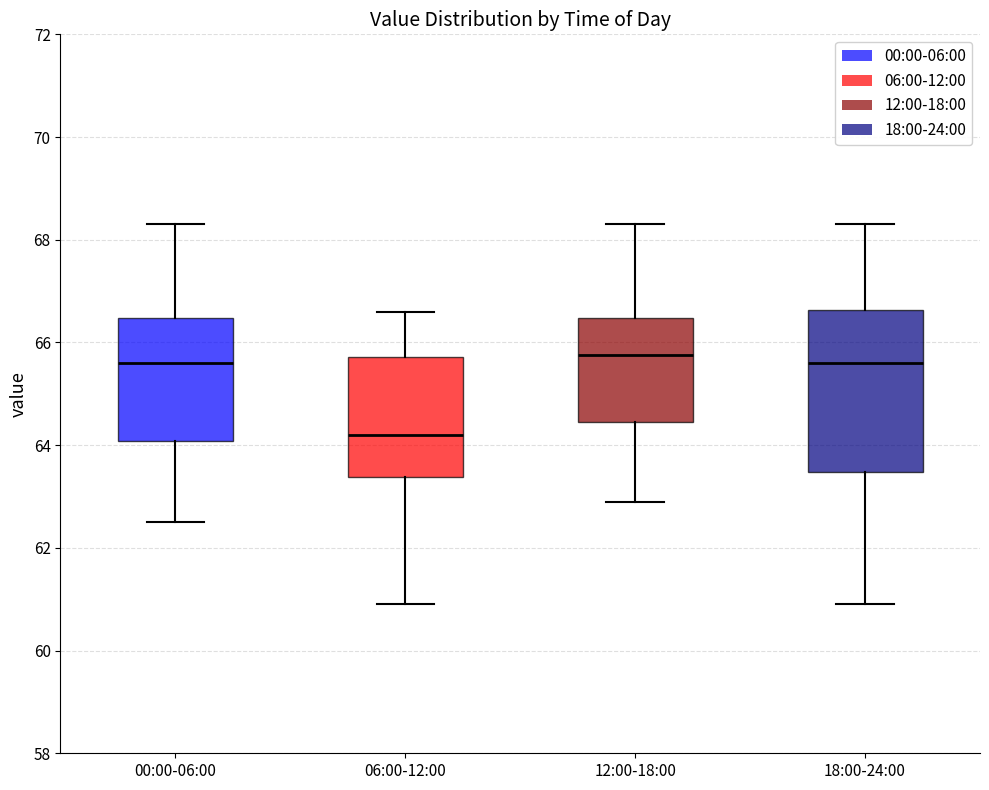

Reading left to right, read every box against the y-axis: the position of its median line, the range the box covers, and the ends of its whiskers. The values are not printed on the chart, so give them approximately, as read against the axis.

00:00-06:00: median 65.6, box 64.0 to 66.4, whiskers 62.6 to 68.4
06:00-12:00: median 64.2, box 63.4 to 65.8, whiskers 61.0 to 66.6
12:00-18:00: median 65.8, box 64.4 to 66.4, whiskers 63.0 to 68.4
18:00-24:00: median 65.6, box 63.4 to 66.6, whiskers 61.0 to 68.4